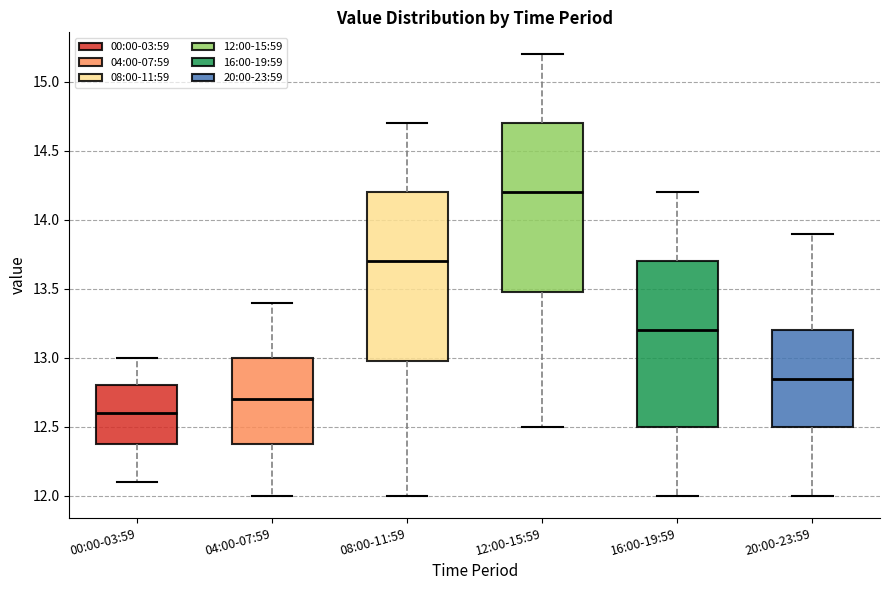

Reading left to right, read every box against the y-axis: the position of its median line, the range the box covers, and the ends of its whiskers. The values are not printed on the chart, so give them approximately, as read against the axis.

00:00-03:59: median 12.60, box 12.40 to 12.80, whiskers 12.10 to 13.00
04:00-07:59: median 12.70, box 12.40 to 13.00, whiskers 12.00 to 13.40
08:00-11:59: median 13.70, box 13.00 to 14.20, whiskers 12.00 to 14.70
12:00-15:59: median 14.20, box 13.50 to 14.70, whiskers 12.50 to 15.20
16:00-19:59: median 13.20, box 12.50 to 13.70, whiskers 12.00 to 14.20
20:00-23:59: median 12.85, box 12.50 to 13.20, whiskers 12.00 to 13.90